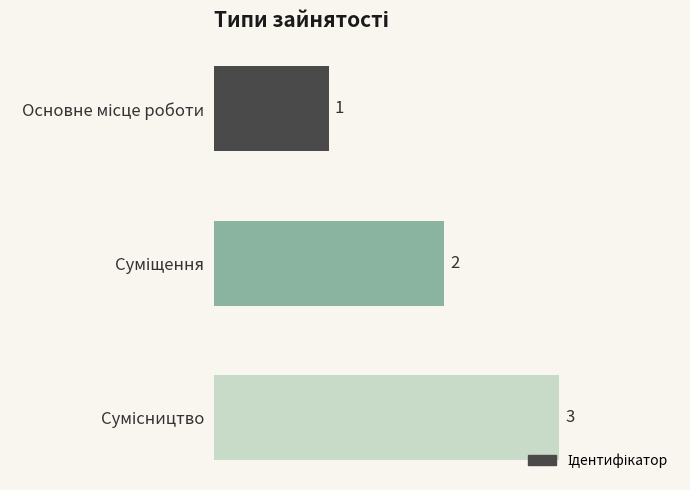

What is the value of the 3rd bar from the top?

3